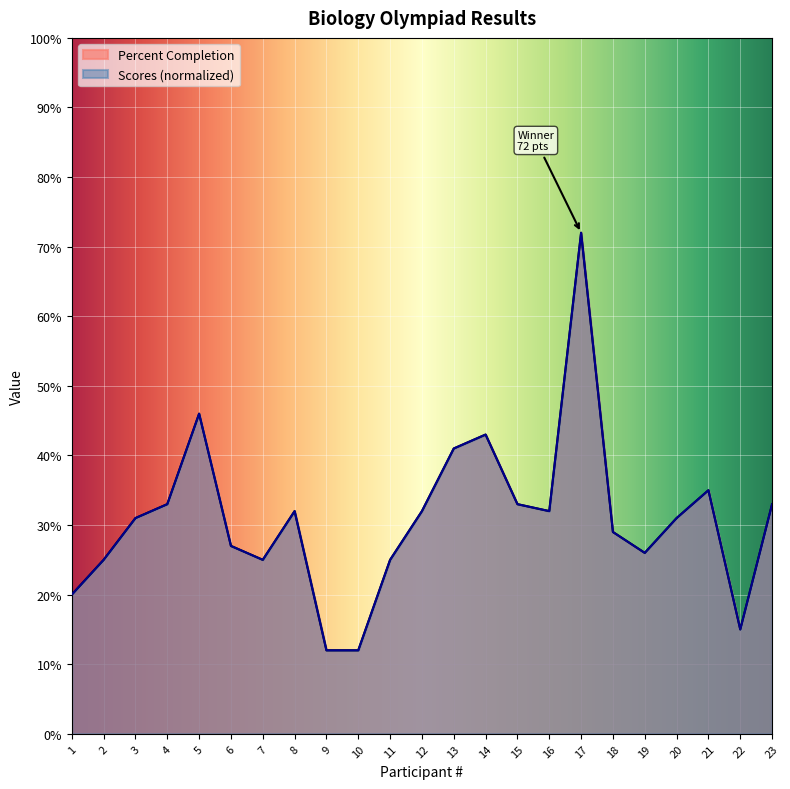

Which series changed the most between 7 and 18?

Percent Completion